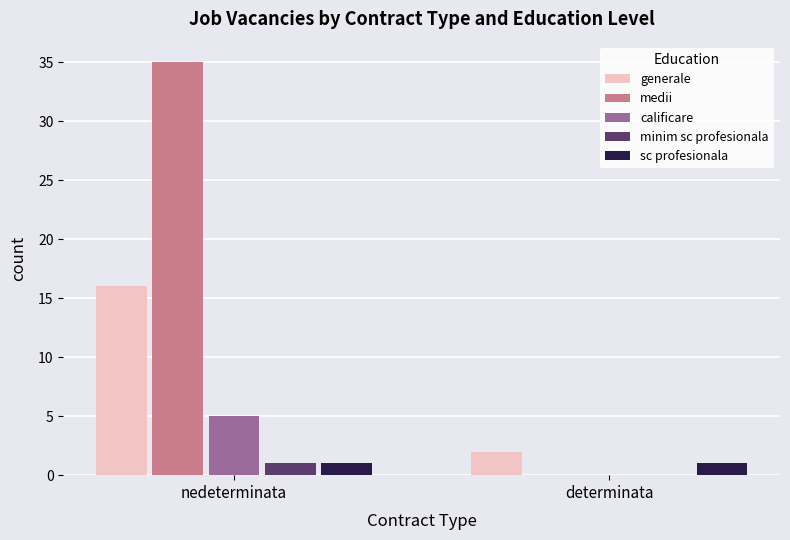

What is the difference between the calificare values at nedeterminata and determinata?

5